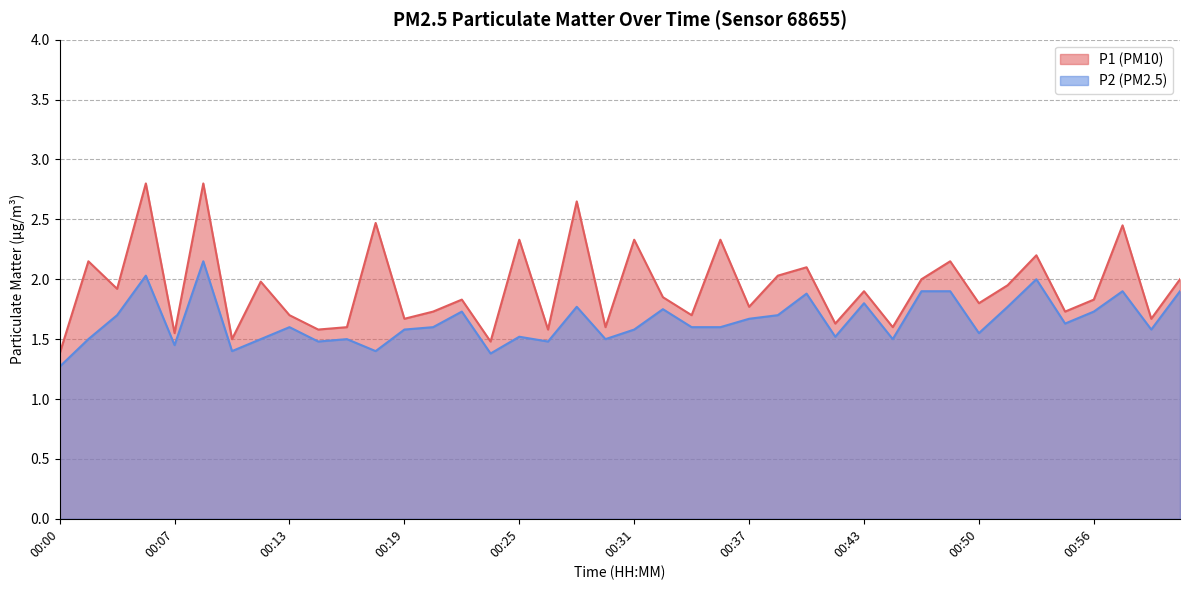

What are all the series names shown in the legend?

P1, P2